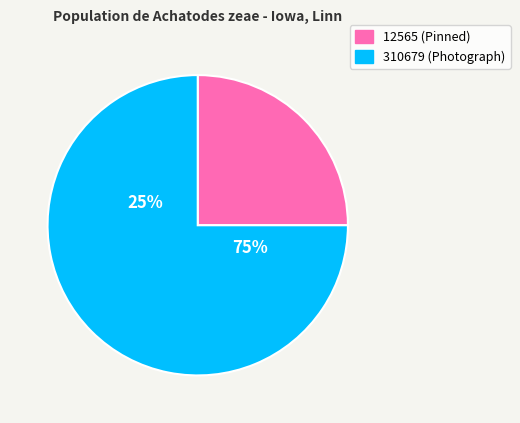

What is the majority slice?

310679